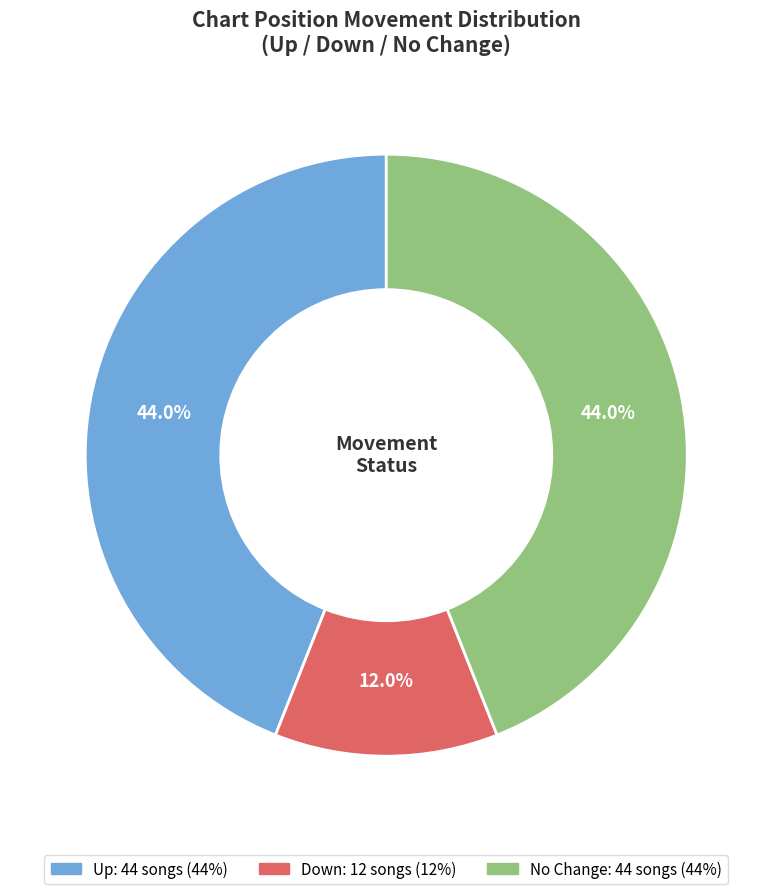

Is there any slice that represents more than half of the pie?

No